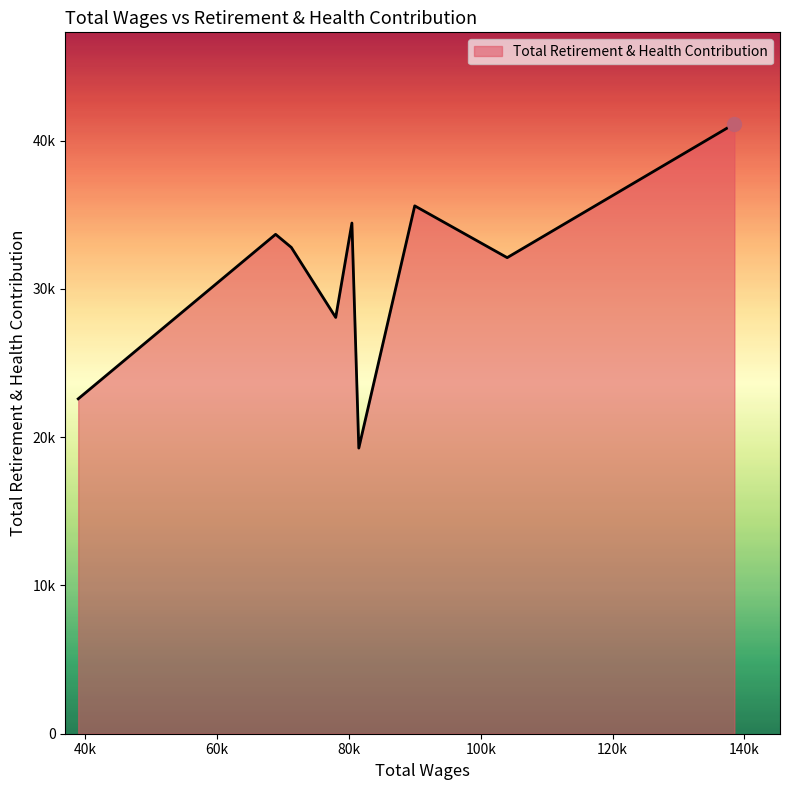

How many interior local peaks (higher than both neighbors) does the data have?

3